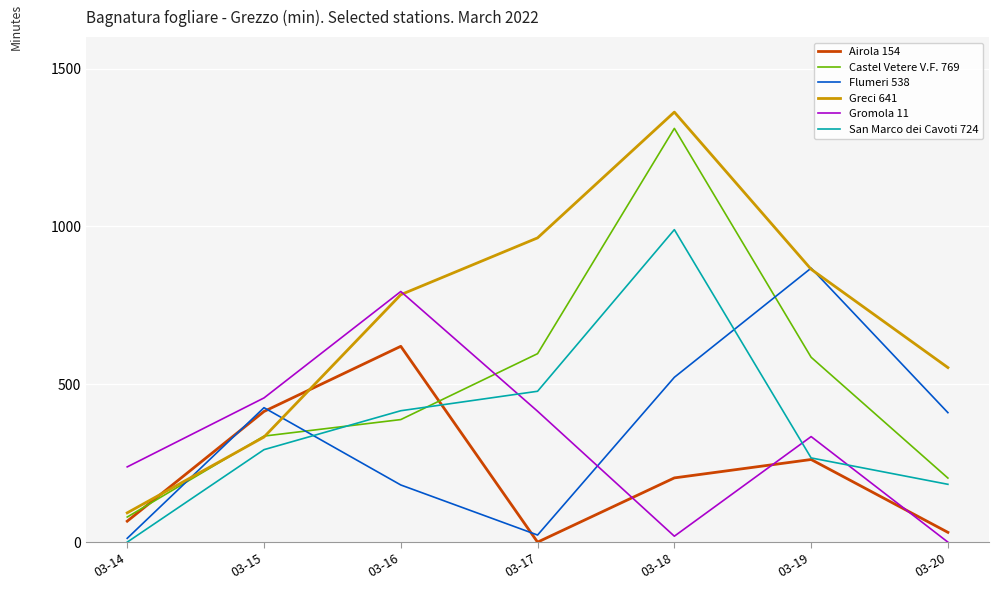

Which series has the largest range (max minus min)?

Greci 641